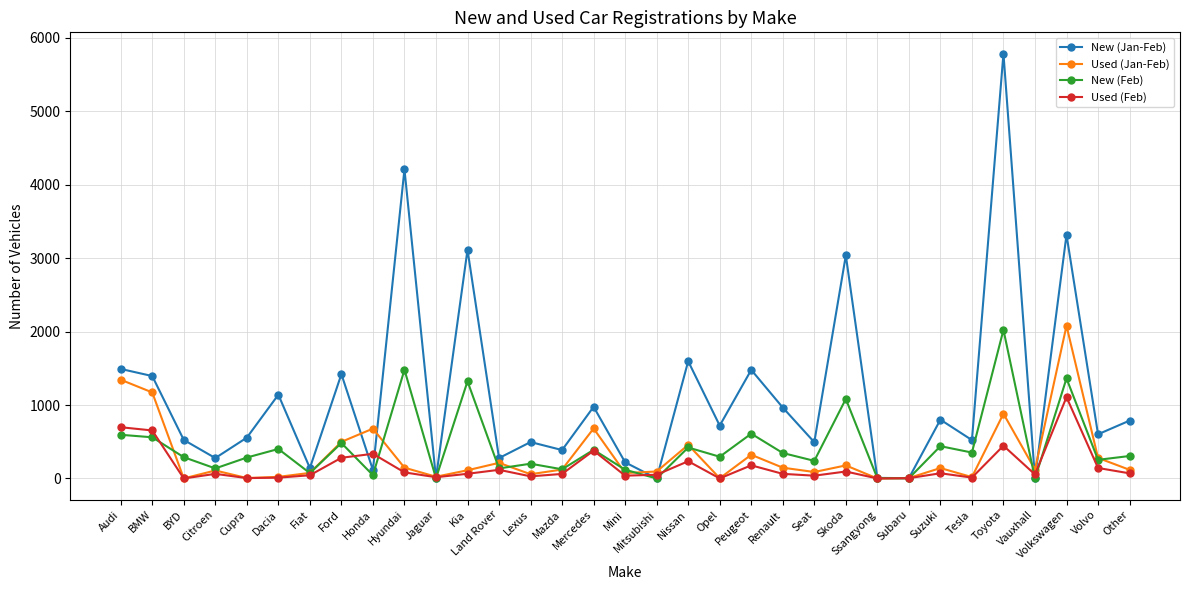

Which series changed the most between Subaru and Toyota?

New (Jan-Feb)